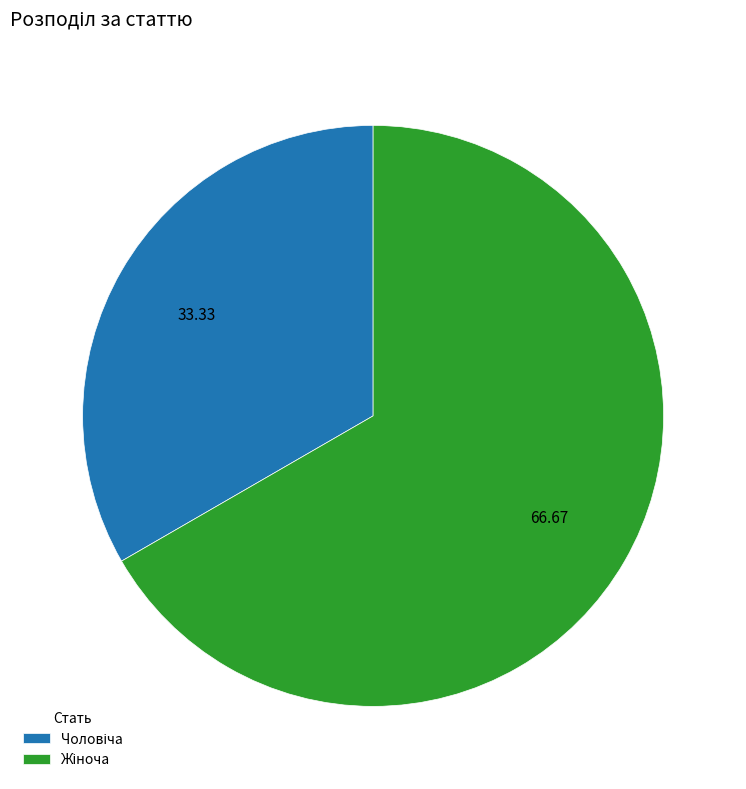

How many slices are in this pie chart?

2